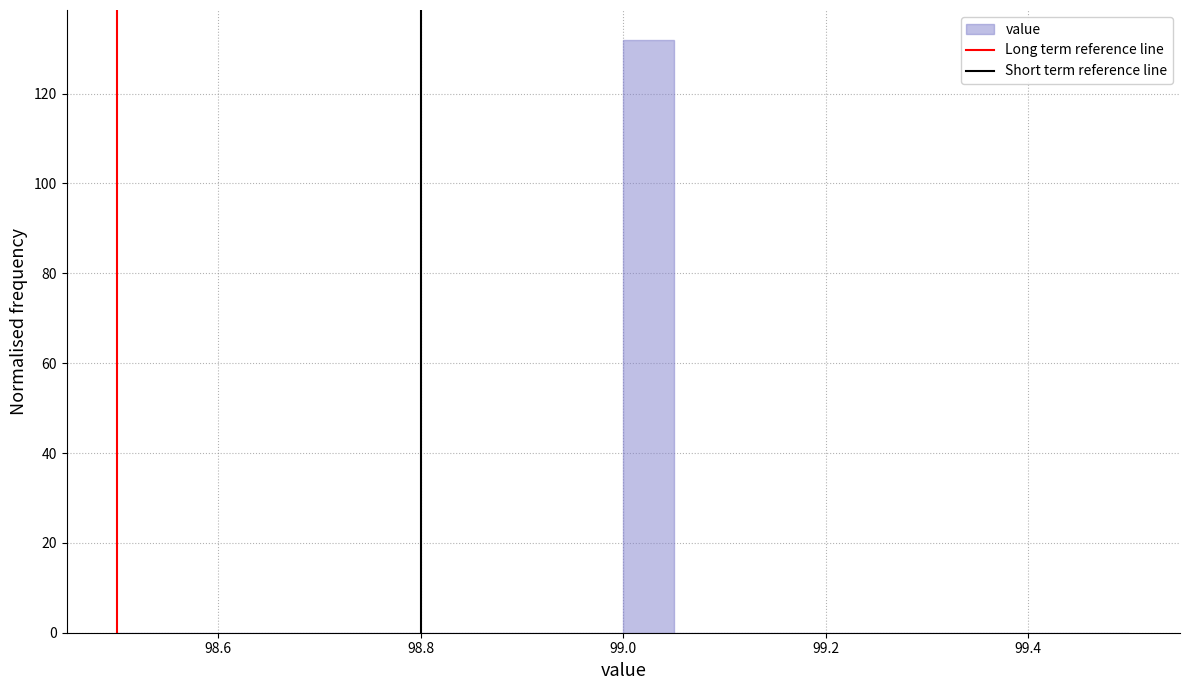

Around what value on the x-axis is the tallest bar? Give the approximate position of its centre, as read against the axis.

99.02